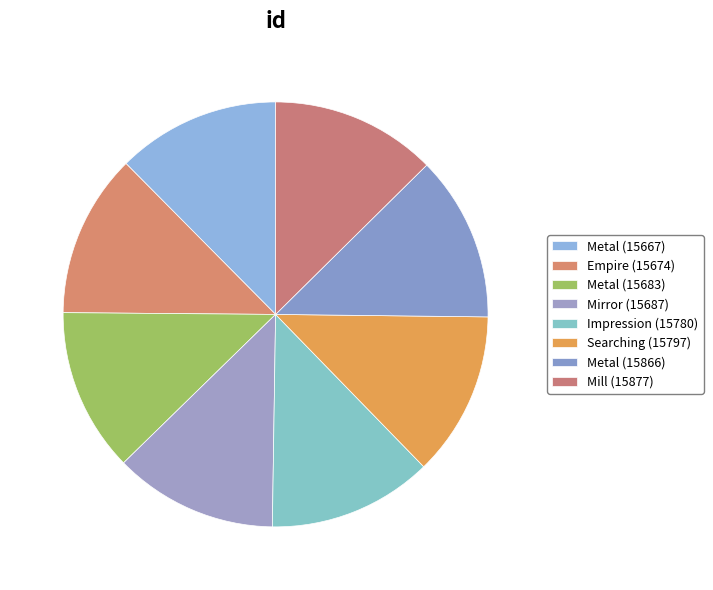

To the nearest percent, what percentage of the pie is Mill (15877)?

13%